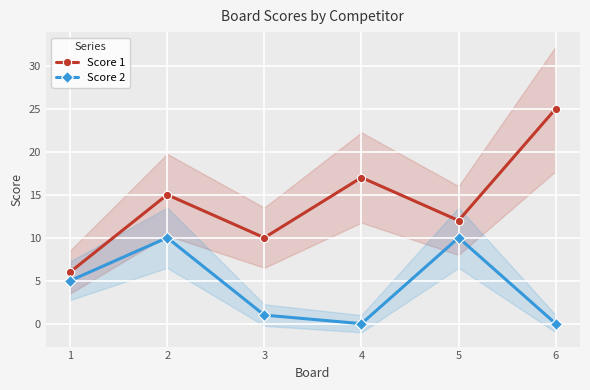

Which category has the lowest value across all series?

4